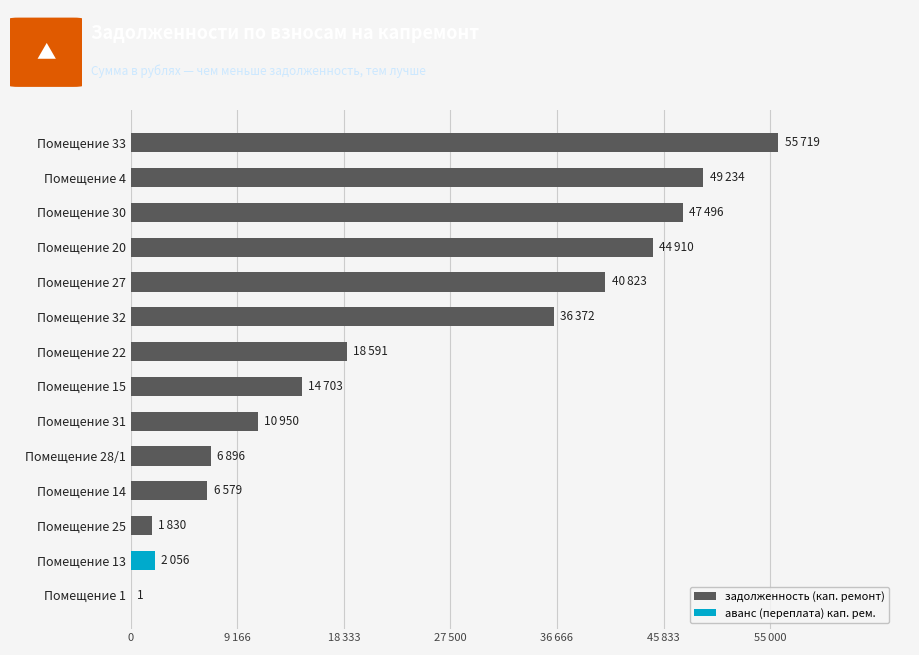

Which series has the largest total across all categories?

задолженность (кап. ремонт)